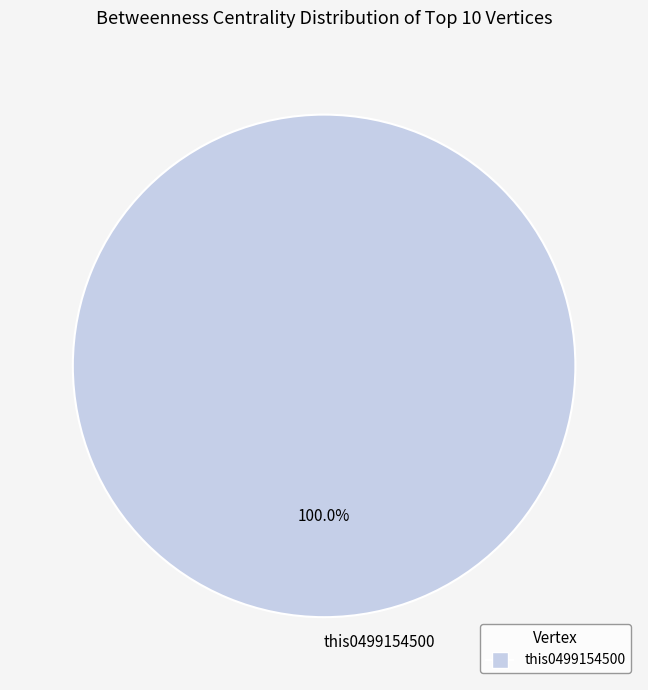

What is the majority slice?

this0499154500